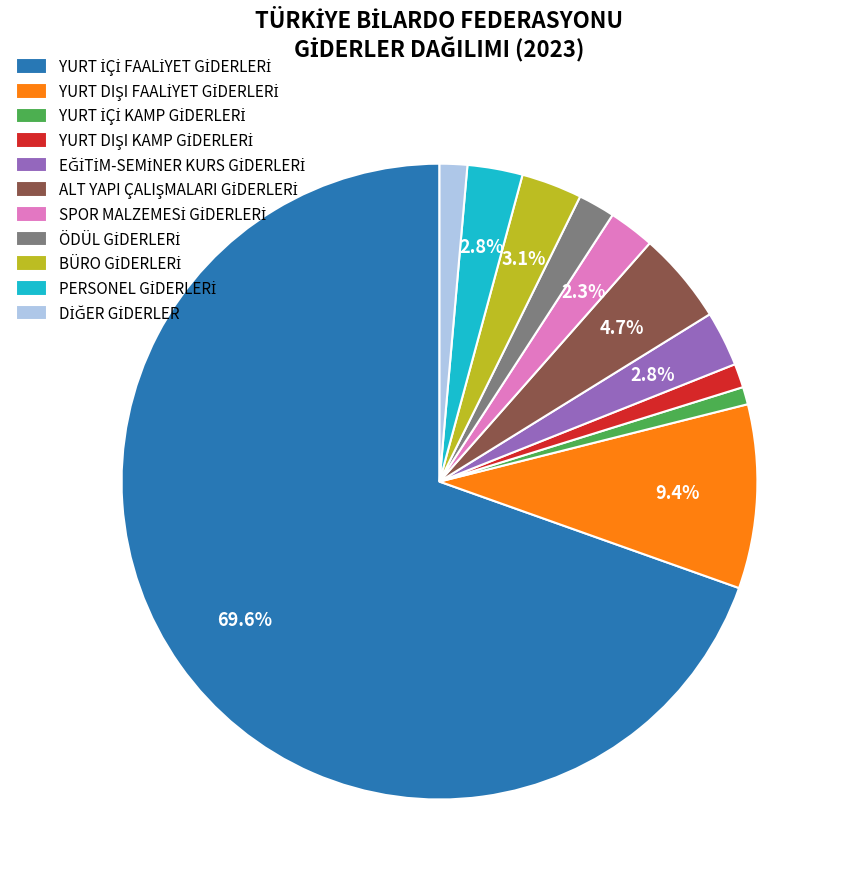

Does any single category account for the majority?

Yes